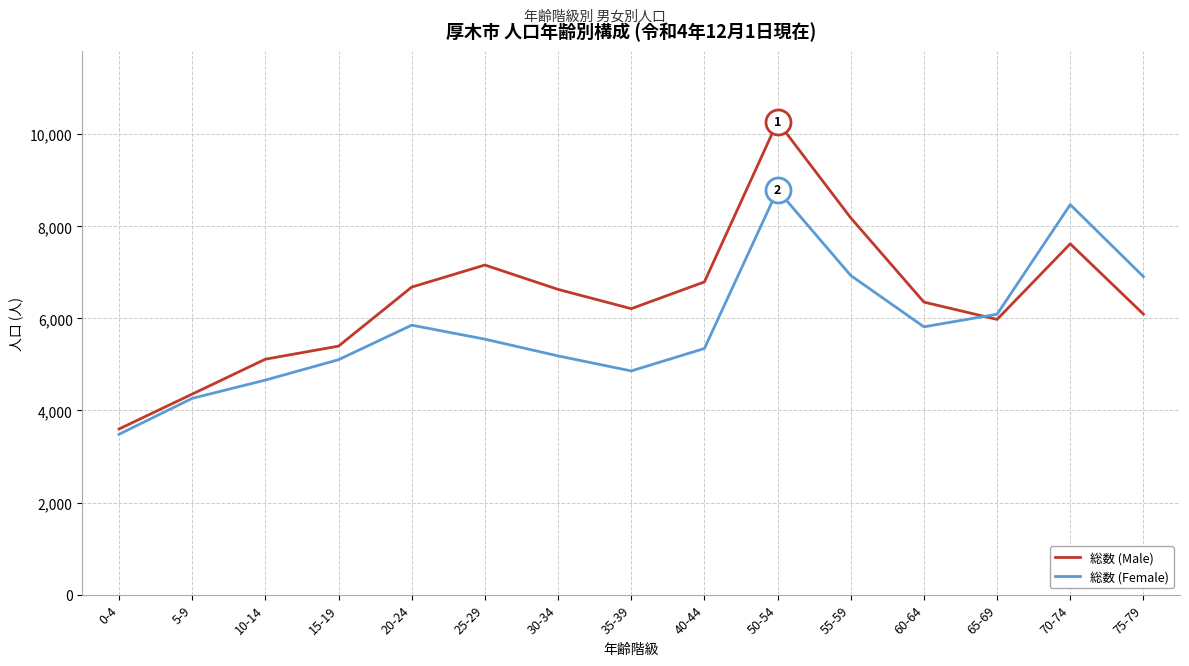

Which series has the widest spread of values?

総数 (Male)